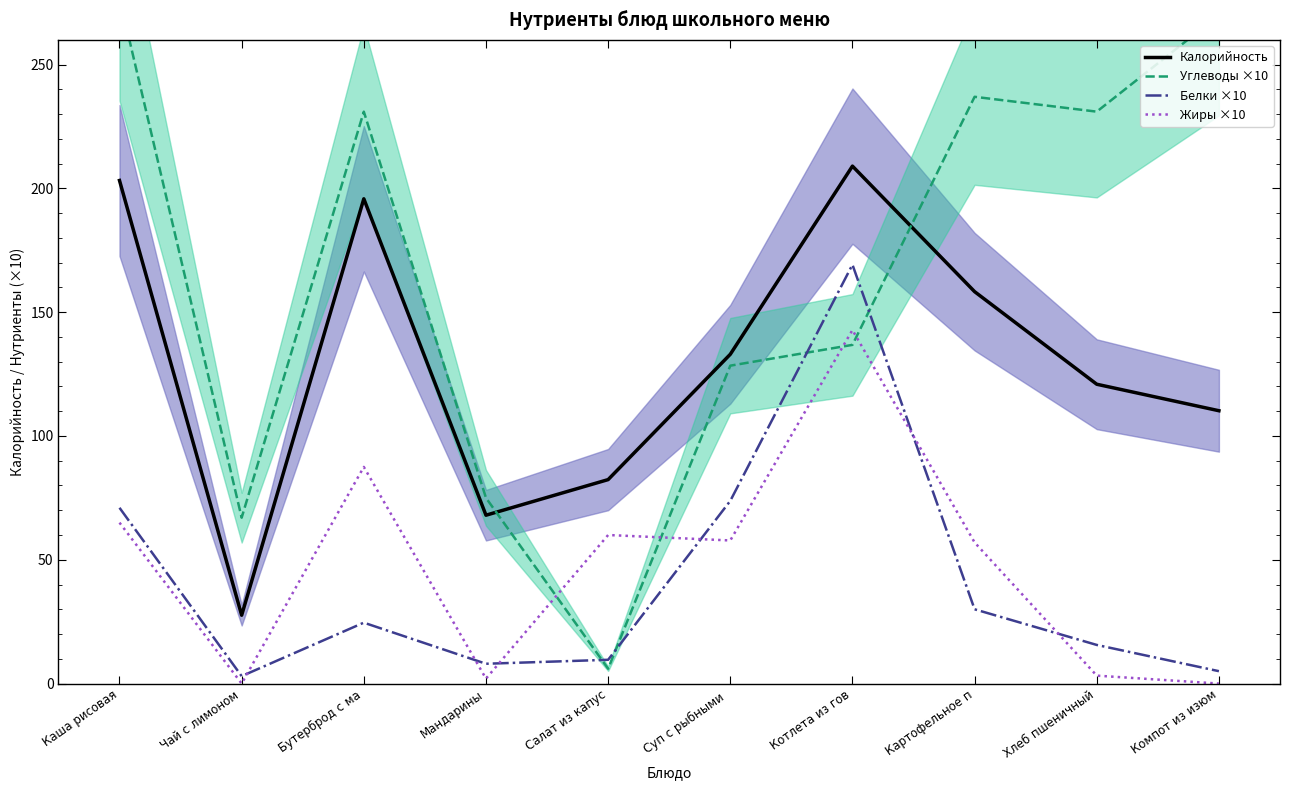

True or false: Белки ×10 has more than 2 interior local peaks.

False